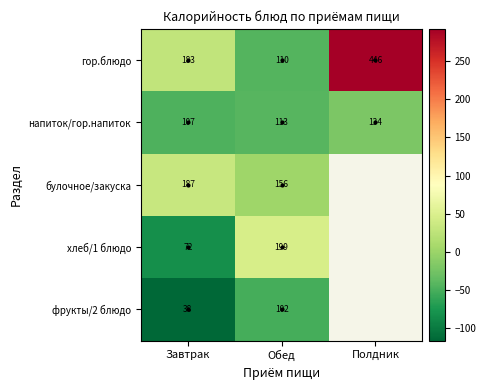

Rank the series at Обед from lowest to highest value.

фрукты/2 блюдо, гор.блюдо, напиток/гор.напиток, булочное/закуска, хлеб/1 блюдо